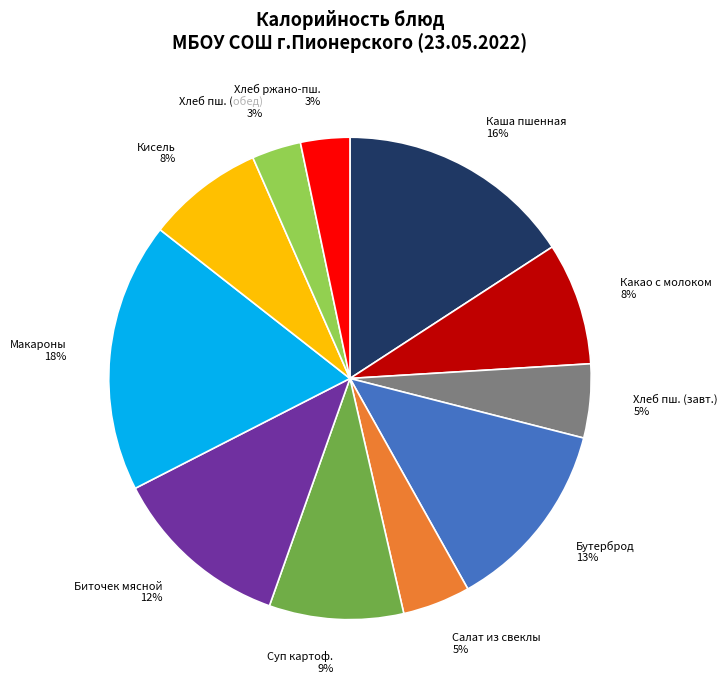

Do Хлеб пш. (обед) and Хлеб пш. (завт.) together represent more than half of the pie?

No